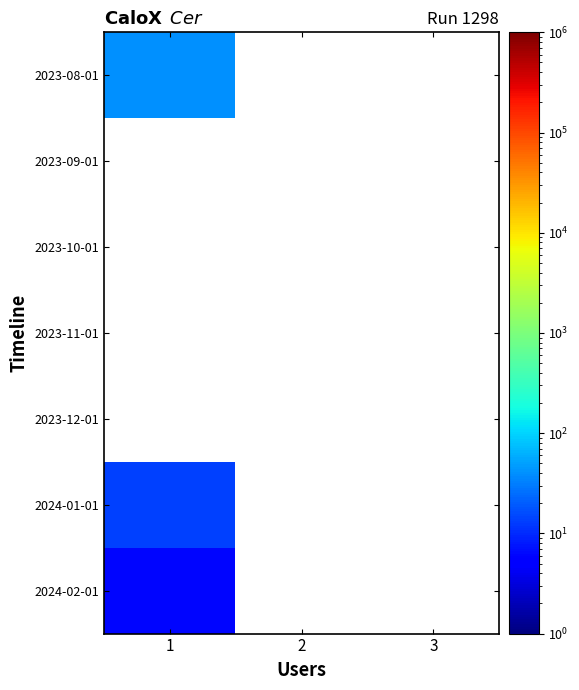

Rank the series at 2 from highest to lowest value.

2023-08-01, 2023-09-01, 2023-10-01, 2023-11-01, 2023-12-01, 2024-01-01, 2024-02-01